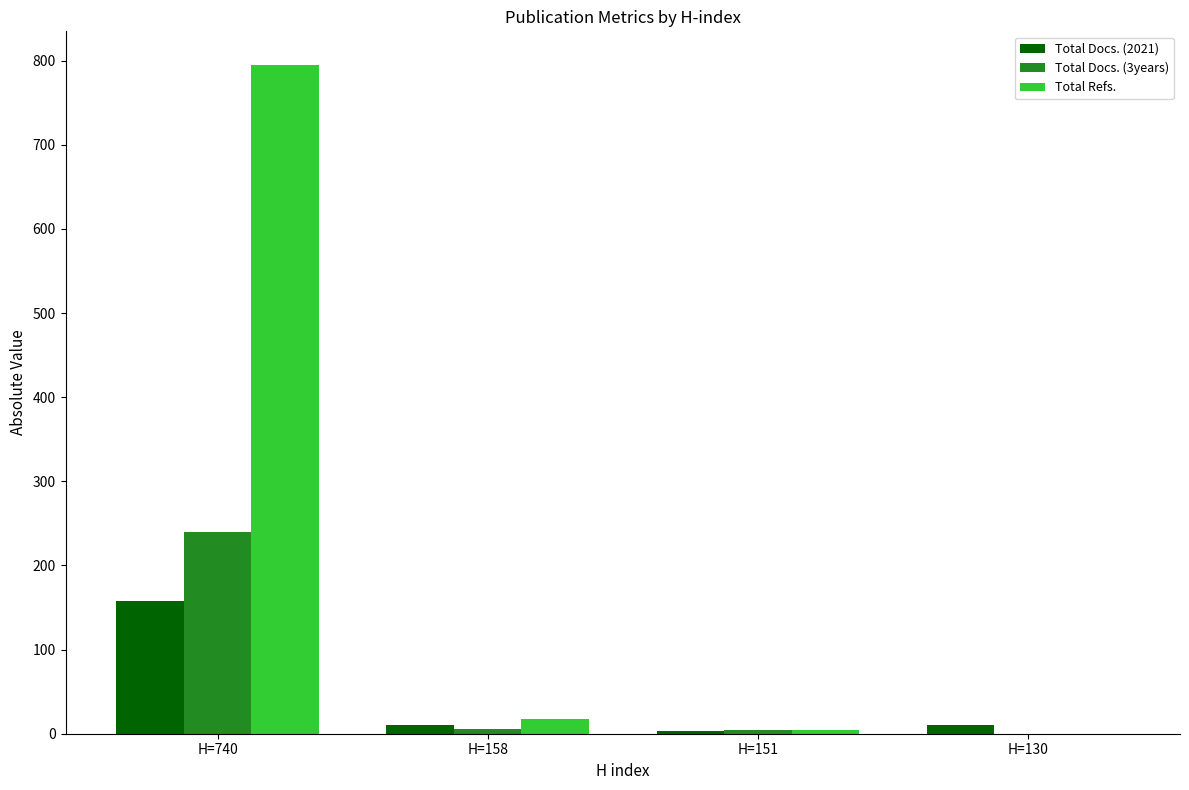

Between H=740 and H=151, which series saw the biggest shift?

Total Refs.